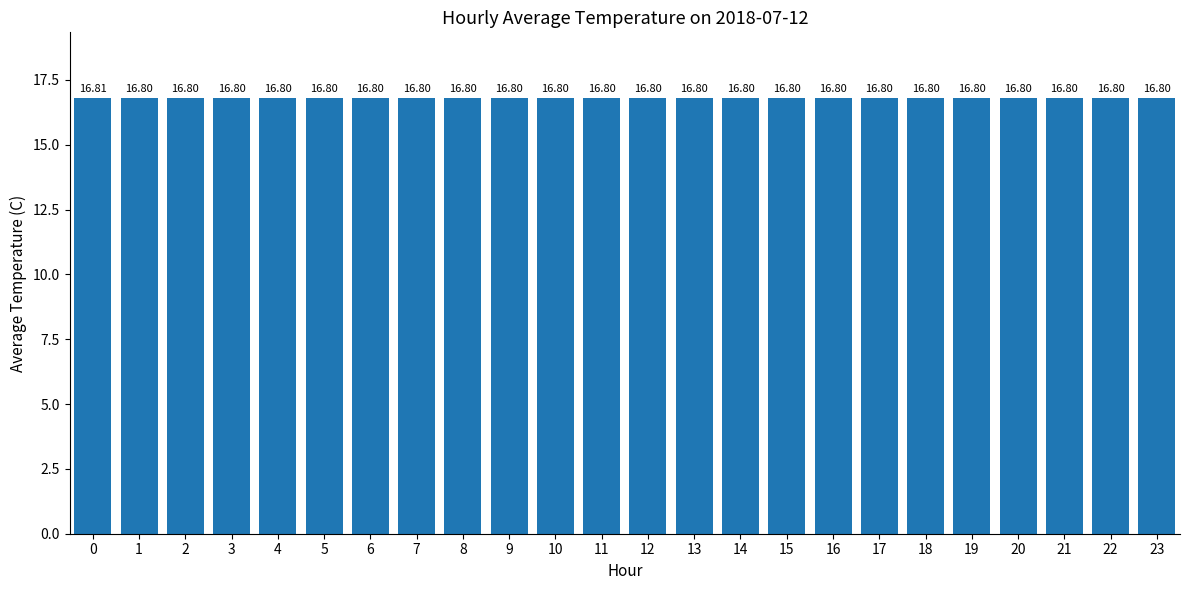

Approximately how many times larger is the value at 9 compared to 16?

1.0